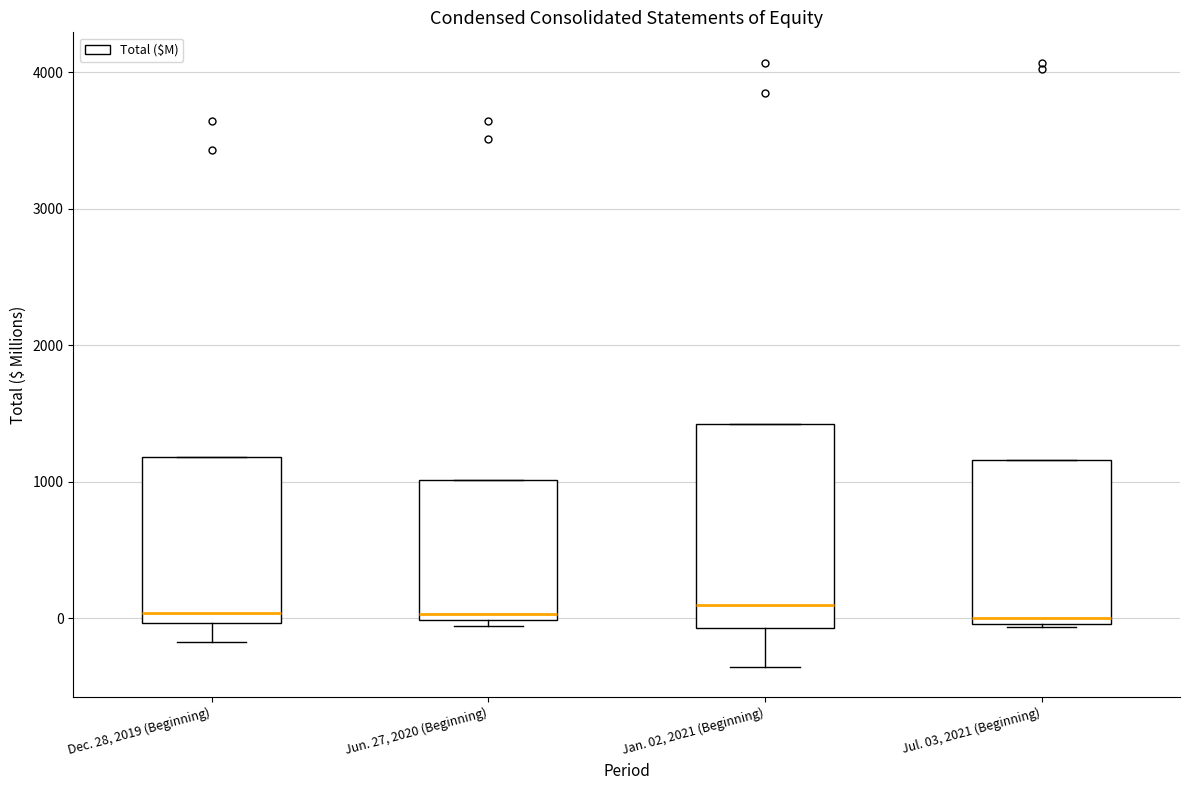

Reading left to right, transcribe this box plot: for each box, give where its median line is, the range the box spans, and where its two whiskers end, as read against the y-axis. The values are not printed on the chart, so give them approximately, as read against the axis.

Dec. 28, 2019 (Beginning): median 0 (just above the box's lower edge), box 0 to 1200, whiskers -200 to 1200
Jun. 27, 2020 (Beginning): median 0 (just above the box's lower edge), box 0 to 1000, whiskers -100 to 1000
Jan. 02, 2021 (Beginning): median 100, box -100 to 1400, whiskers -400 to 1400
Jul. 03, 2021 (Beginning): median 0 (just above the box's lower edge), box 0 to 1200, whiskers -100 to 1200